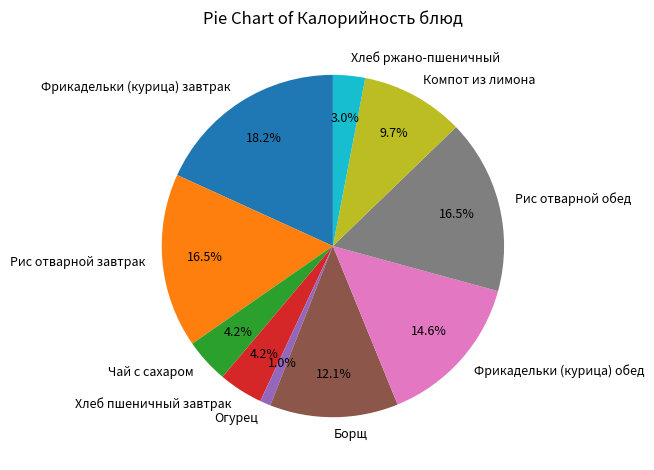

To the nearest percent, what is the difference between the Борщ and Фрикадельки (курица) обед slice percentages?

2%